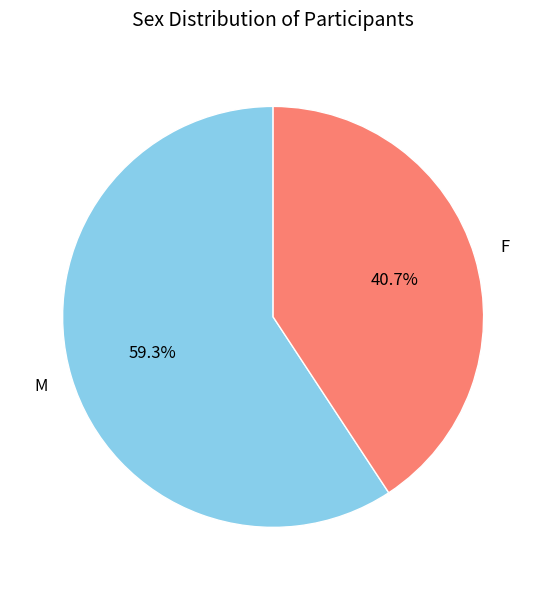

Count the number of slices in the pie.

2